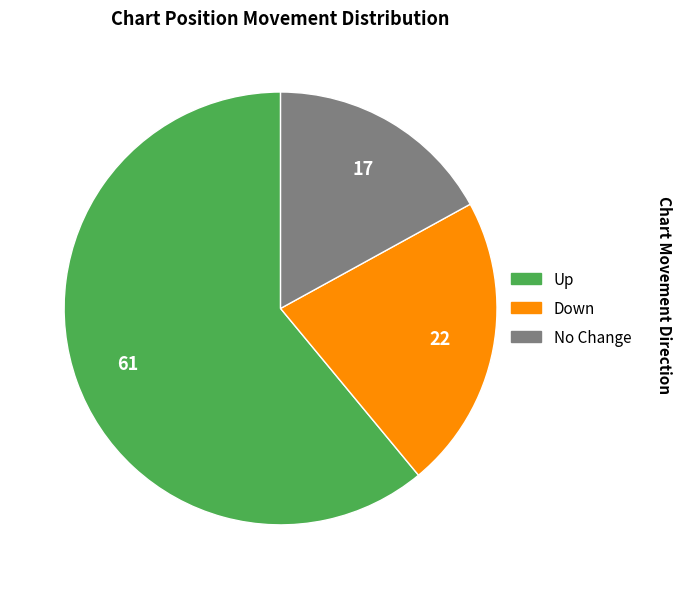

Does any single category account for the majority?

Yes